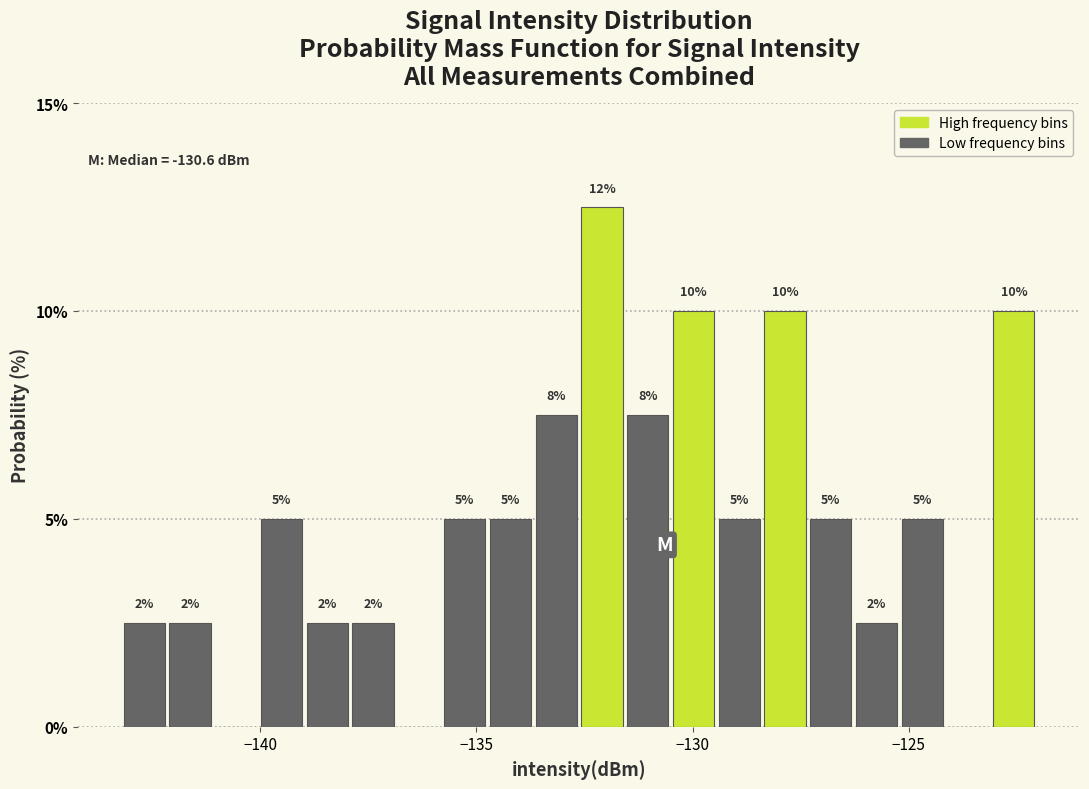

Around what value on the x-axis is the tallest bar? Give the approximate position of its centre, as read against the axis.

-132.0